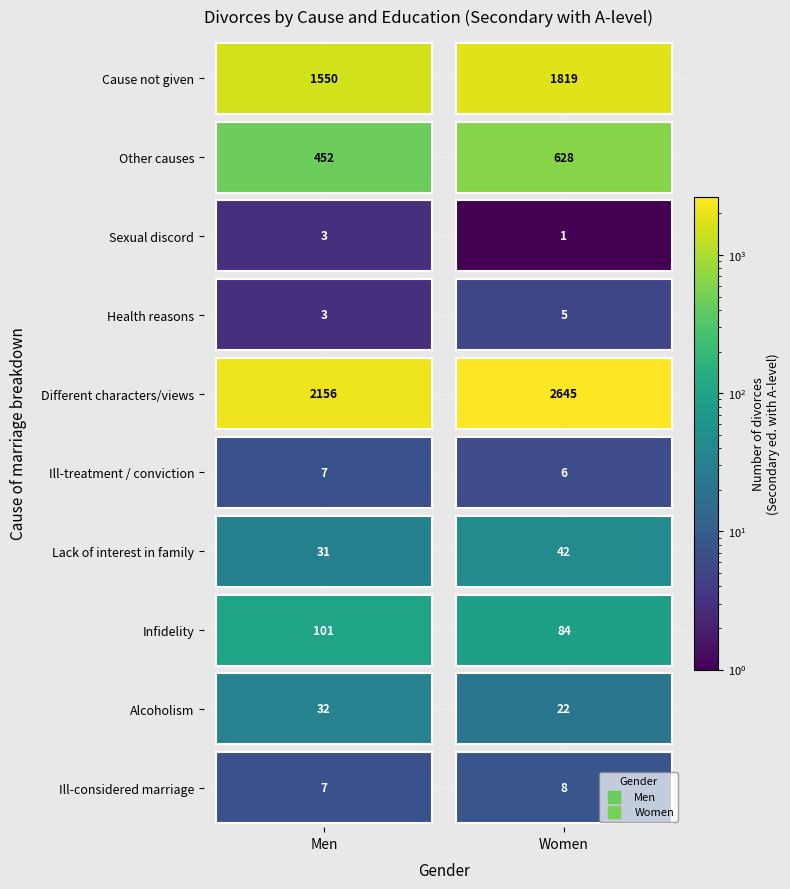

What is the greatest value displayed?

2645